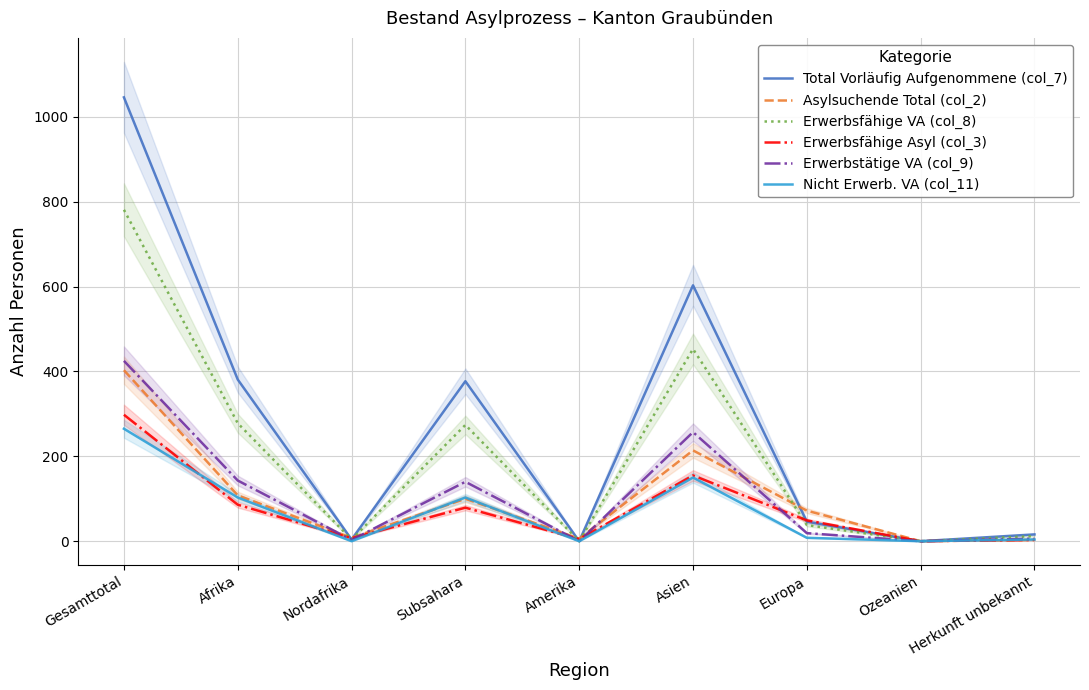

In Total Vorläufig Aufgenommene (col_7), how many points are higher than both neighbors (excluding endpoints)?

2